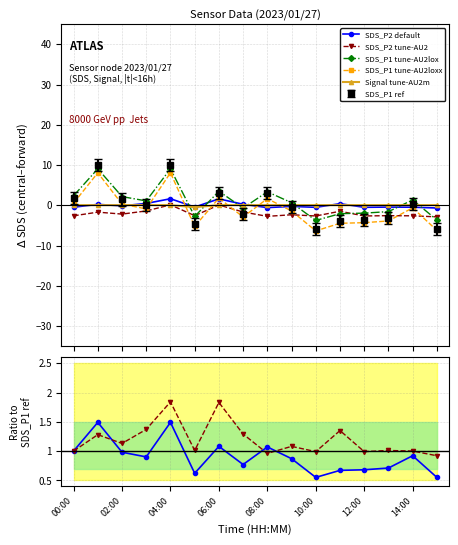

What is the highest value of the SDS_P2 default series?

1.6